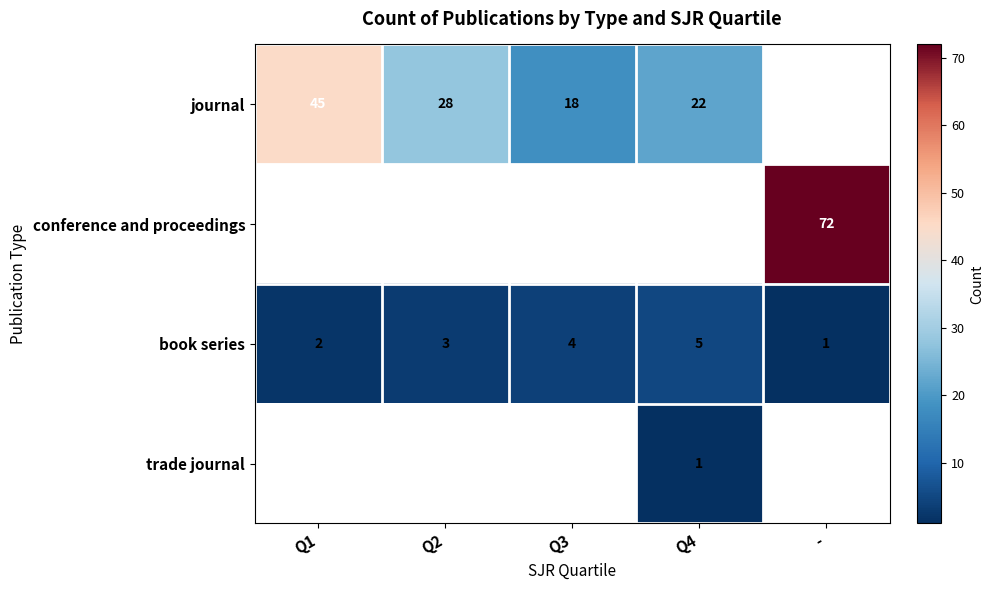

What is the difference between the highest and lowest values at Q1?

43.0